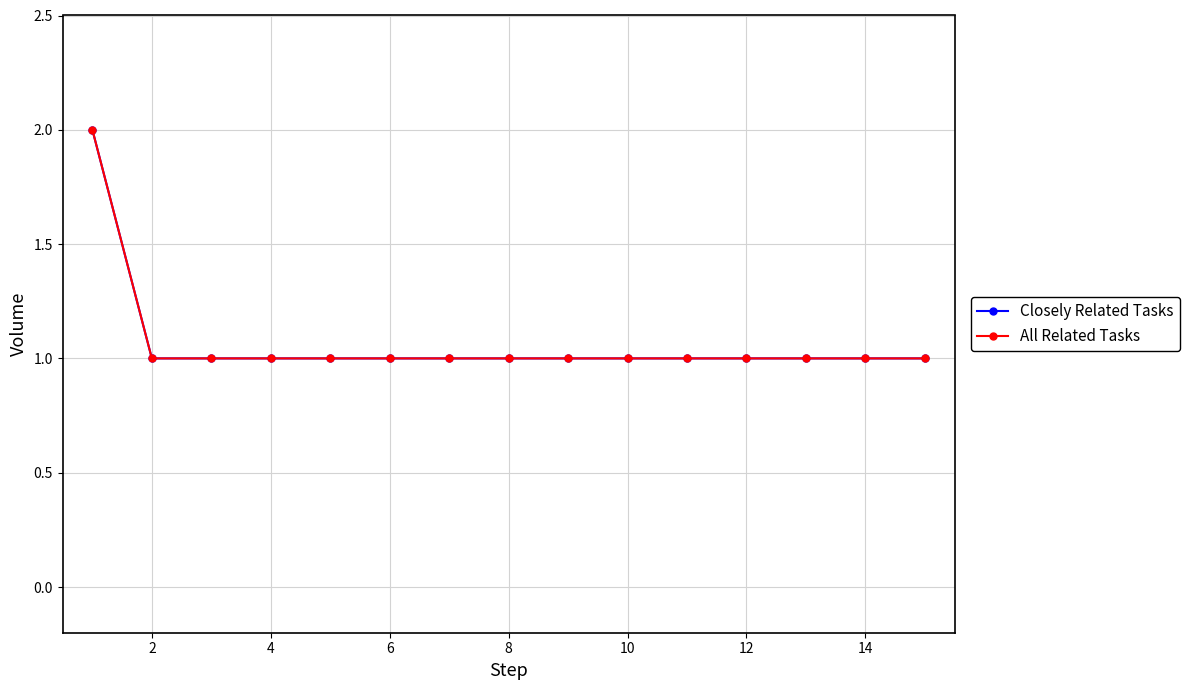

How many values in the Closely Related Tasks series exceed 1?

1